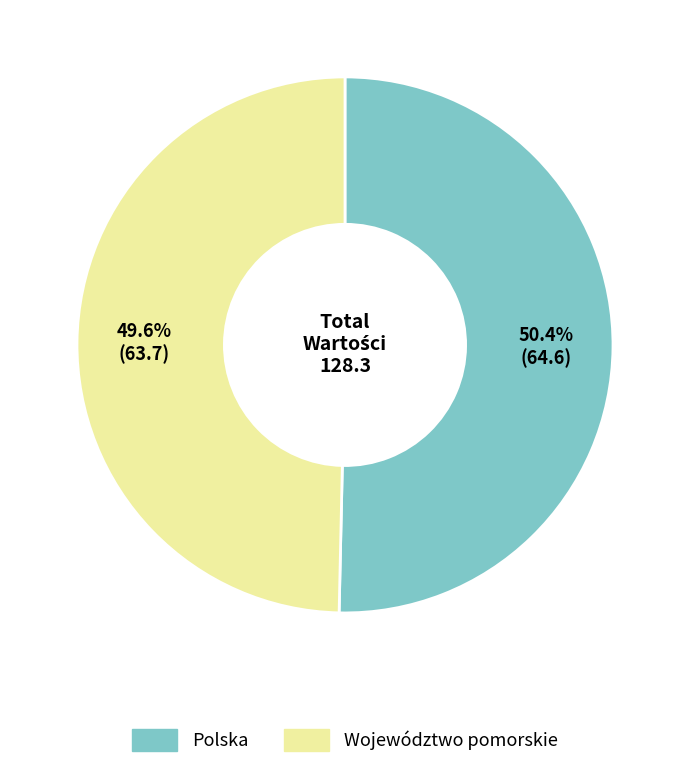

How many segments does this pie chart have?

2